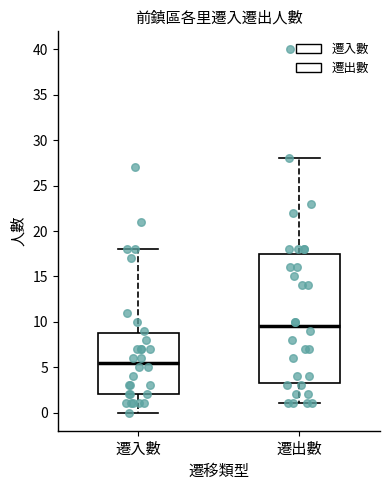

Reading left to right, transcribe this box plot: for each box, give where its median line is, the range the box spans, and where its two whiskers end, as read against the y-axis. The values are not printed on the chart, so give them approximately, as read against the axis.

遷入數: median 5.5, box 2.0 to 9.0, whiskers 0.0 to 18.0
遷出數: median 9.5, box 3.5 to 17.5, whiskers 1.0 to 28.0